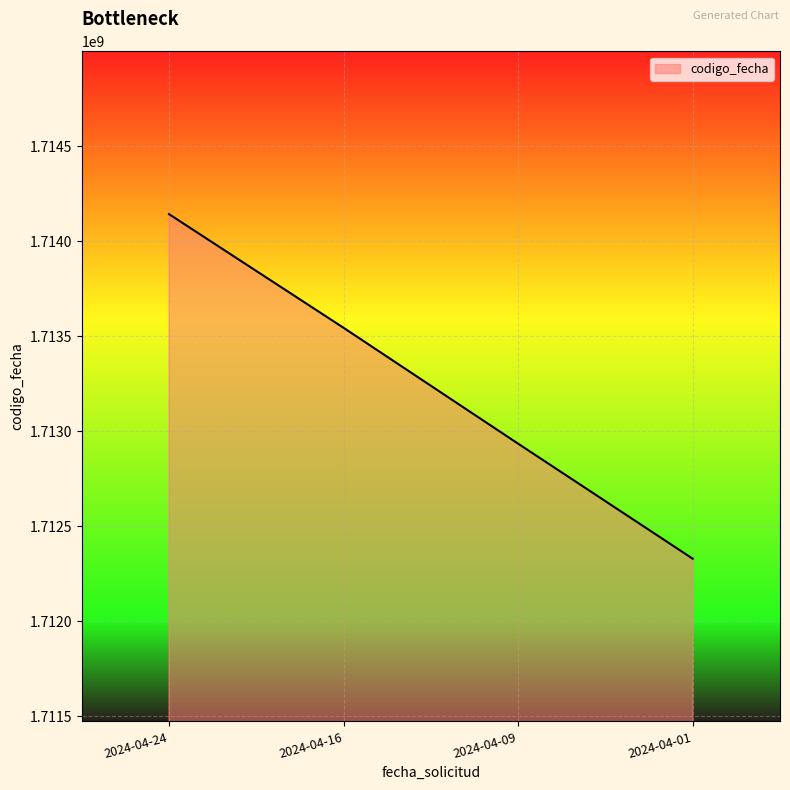

List the labels in order of value, largest first.

2024-04-24, 2024-04-16, 2024-04-09, 2024-04-01